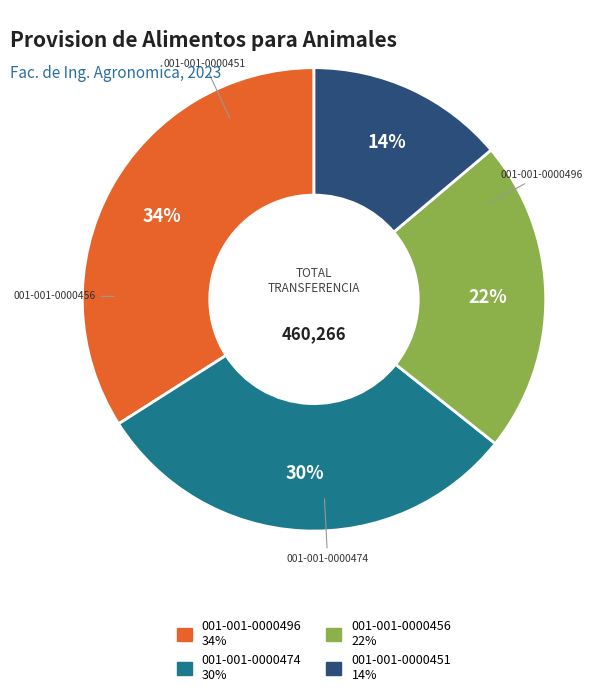

Which category has the smallest portion of the pie?

001-001-0000451